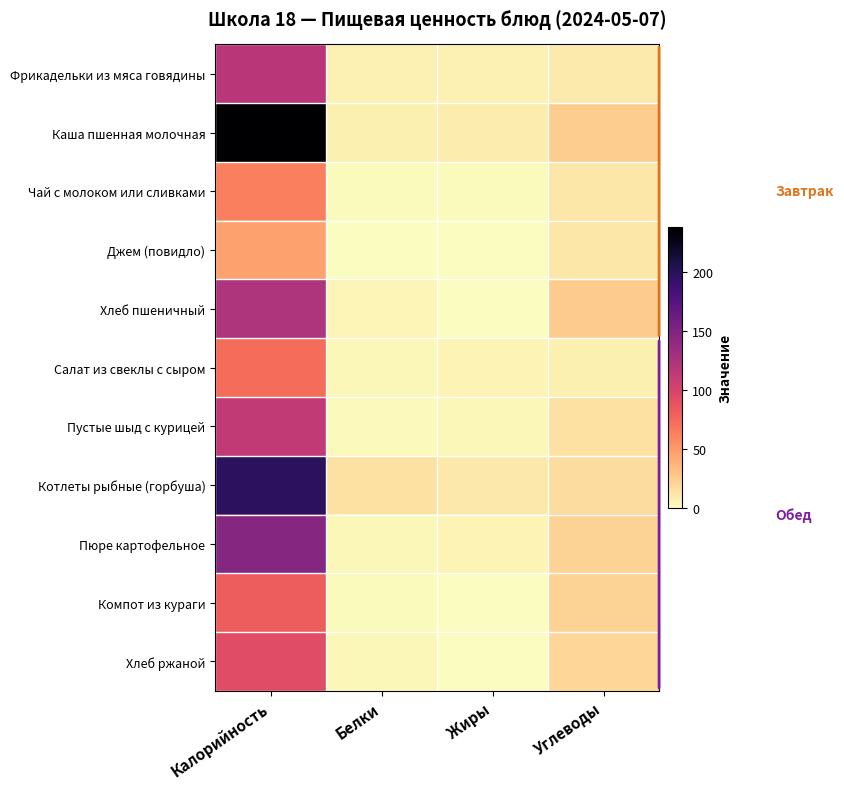

Rank the series by their maximum value, from highest to lowest.

Каша пшенная молочная, Котлеты рыбные (горбуша), Пюре картофельное, Хлеб пшеничный, Фрикадельки из мяса говядины, Пустые шыд с курицей, Хлеб ржаной, Компот из кураги, Салат из свеклы с сыром, Чай с молоком или сливками, Джем (повидло)